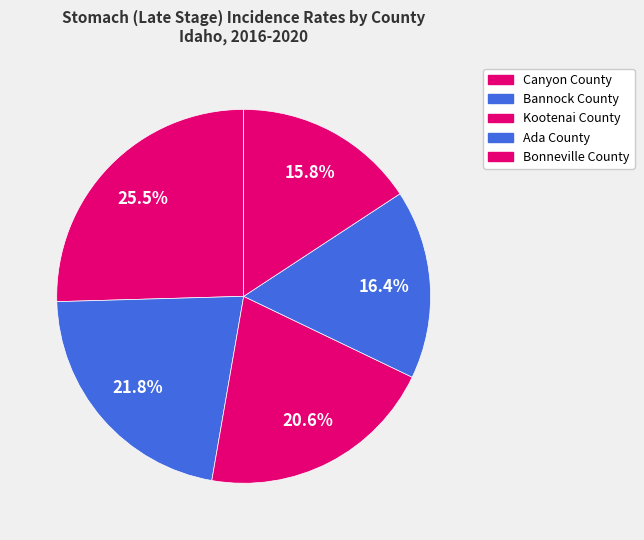

How many slices are in this pie chart?

5